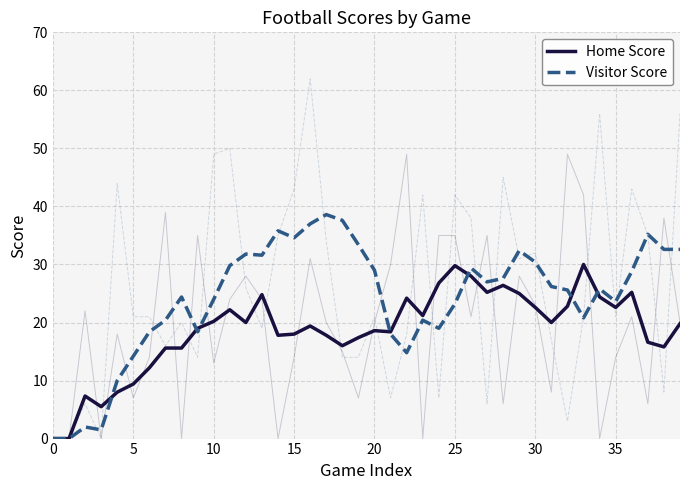

How many lines are shown in the chart?

2